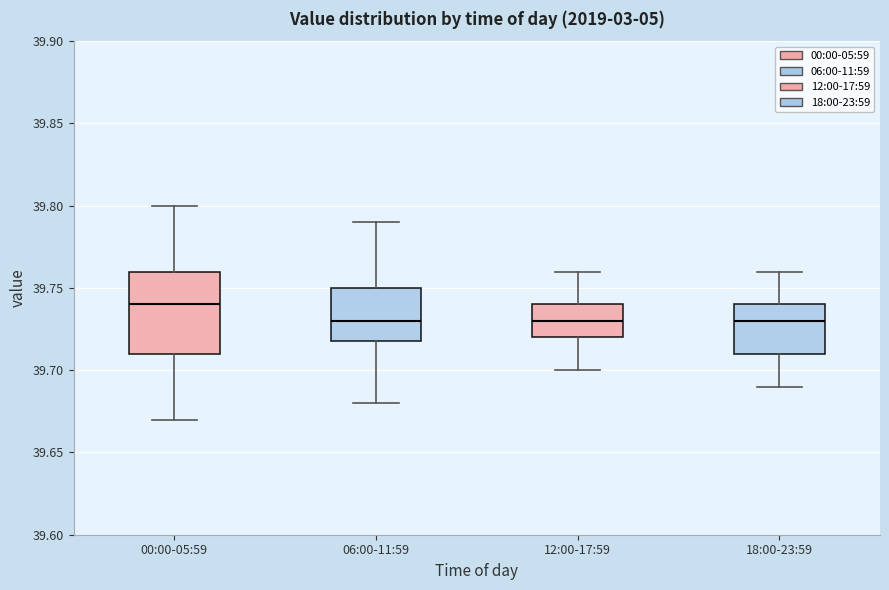

Comparing the boxes themselves (not the whiskers), which one is the tallest?

00:00-05:59